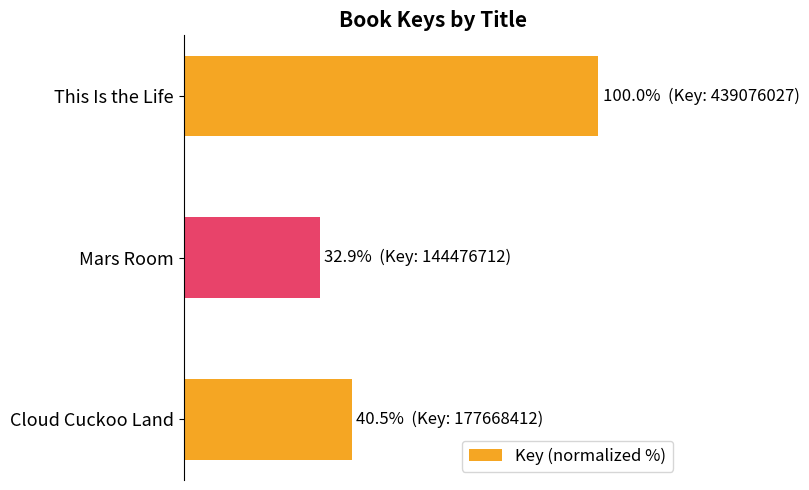

Which category has the highest value across all series?

This Is the Life